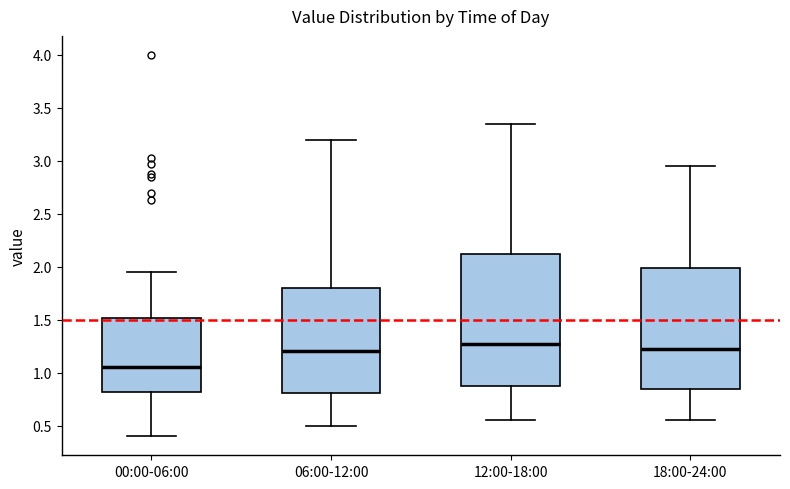

Where does the upper whisker of the box for 12:00-18:00 end on the y-axis? The values are not printed on the chart, so give them approximately, as read against the axis.

3.35